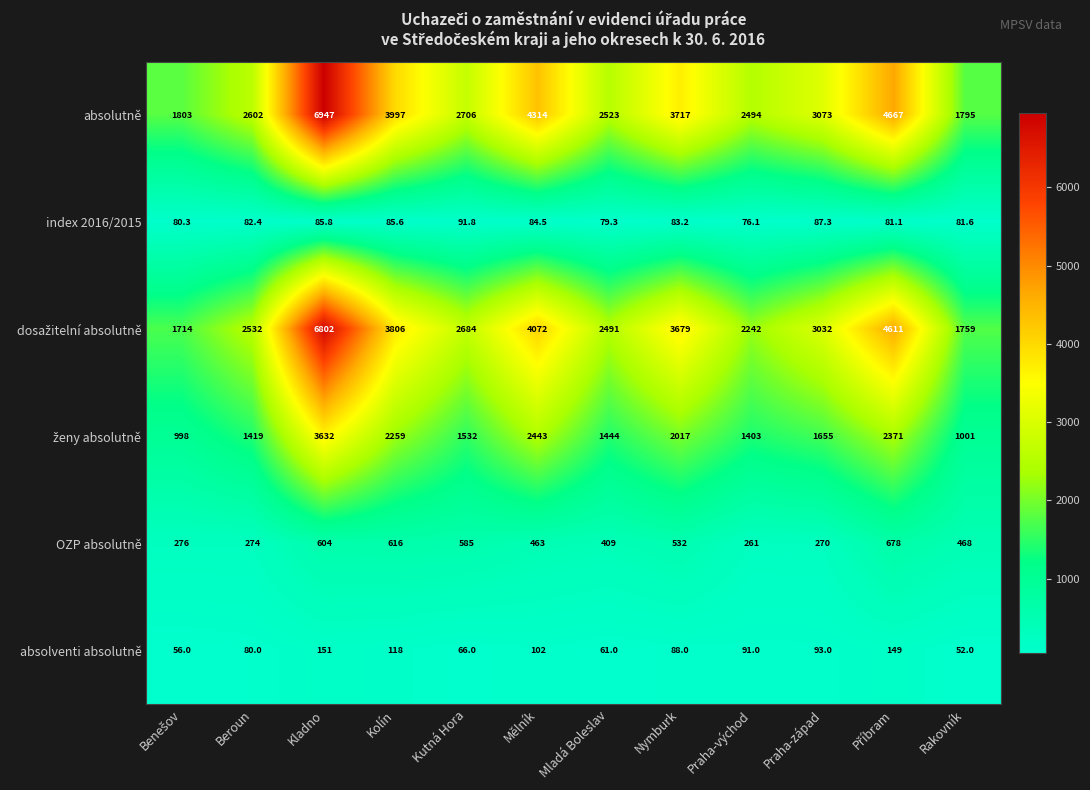

What is the difference between the OZP absolutně values at Kladno and Praha-západ?

334.0